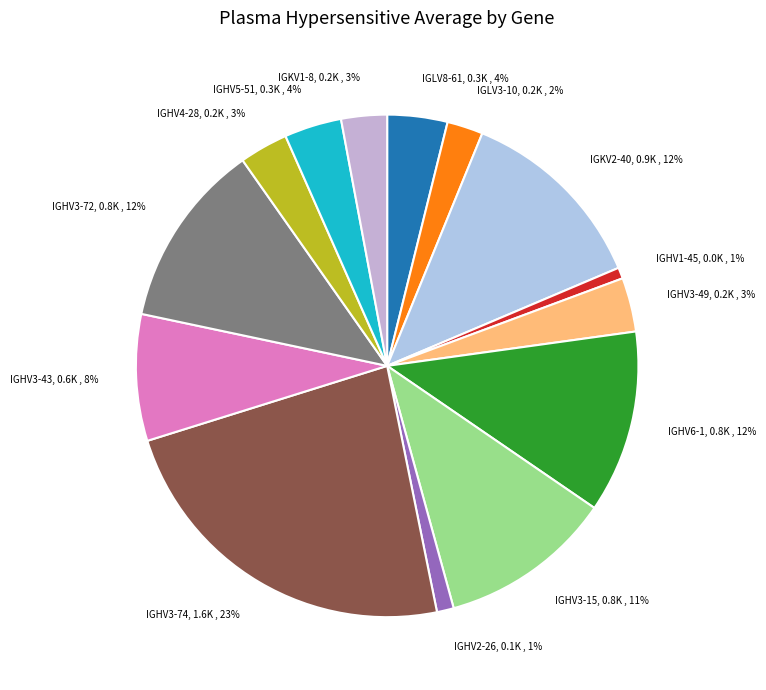

Between IGHV3-74 and IGLV3-10, which is larger?

IGHV3-74